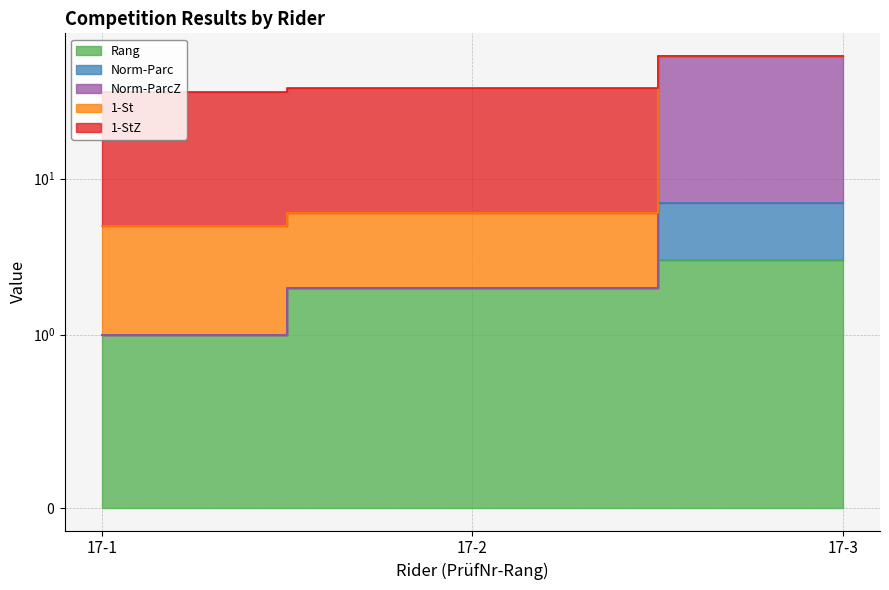

At which label is Rang closest to 2?

17-2